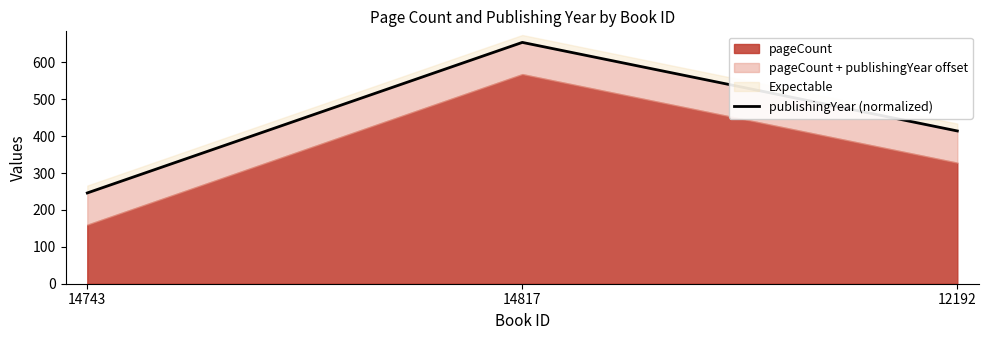

What is the difference between the values at 14817 and 14743?

408